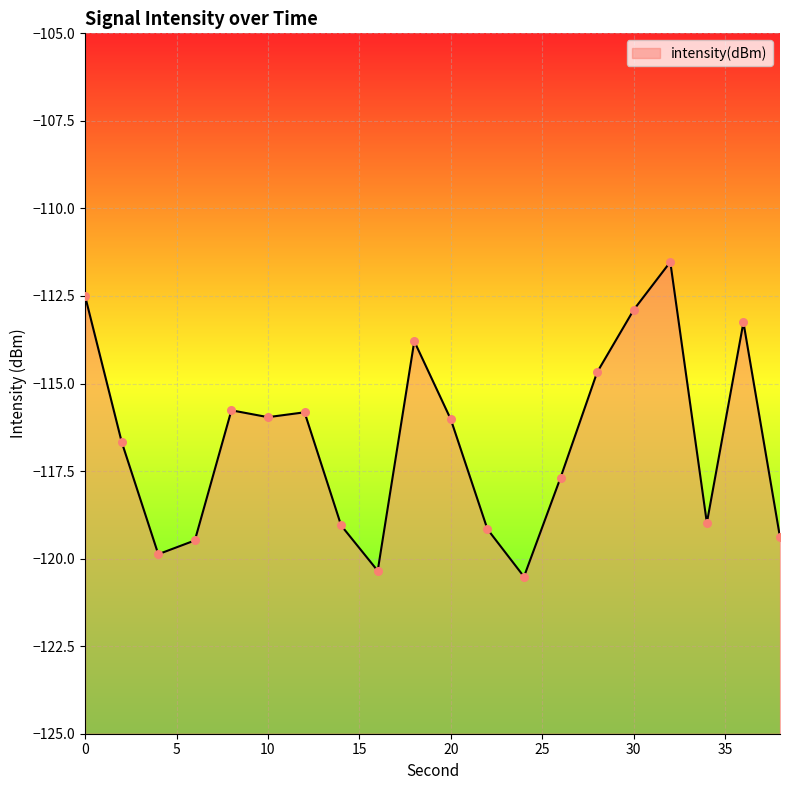

What is the change in value from 14 to 34?

+0.1